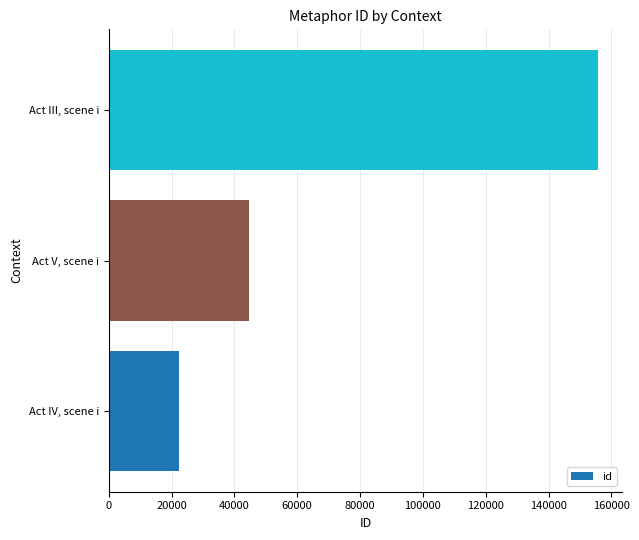

How many distinct data groups are displayed?

1